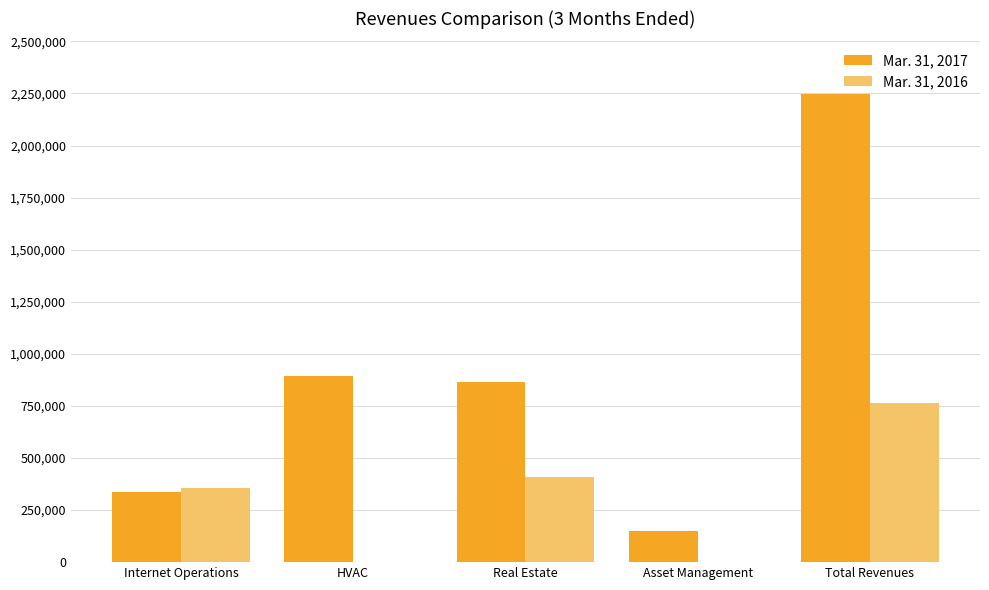

Is it true that Mar. 31, 2016 equals 0 at HVAC?

True